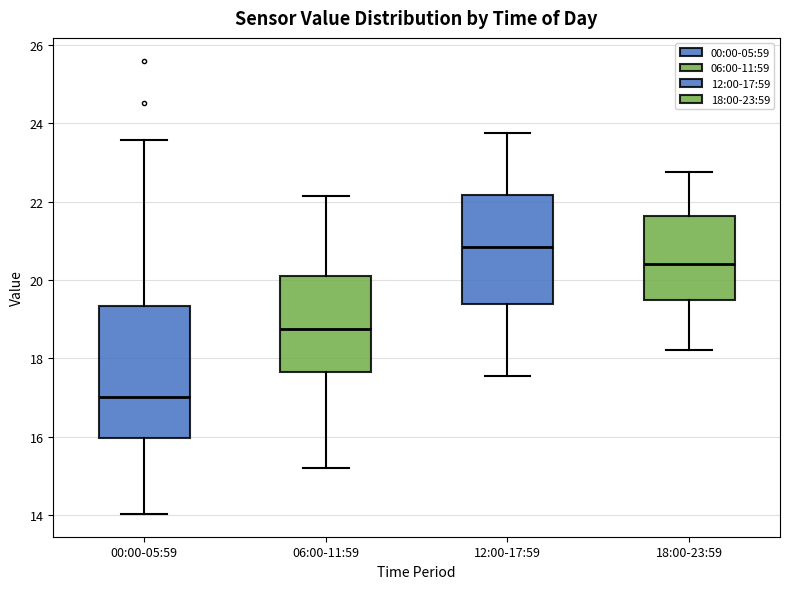

Reading left to right, read every box against the y-axis: the position of its median line, the range the box covers, and the ends of its whiskers. The values are not printed on the chart, so give them approximately, as read against the axis.

00:00-05:59: median 17.0, box 16.0 to 19.4, whiskers 14.0 to 23.6
06:00-11:59: median 18.8, box 17.6 to 20.2, whiskers 15.2 to 22.2
12:00-17:59: median 20.8, box 19.4 to 22.2, whiskers 17.6 to 23.8
18:00-23:59: median 20.4, box 19.4 to 21.6, whiskers 18.2 to 22.8